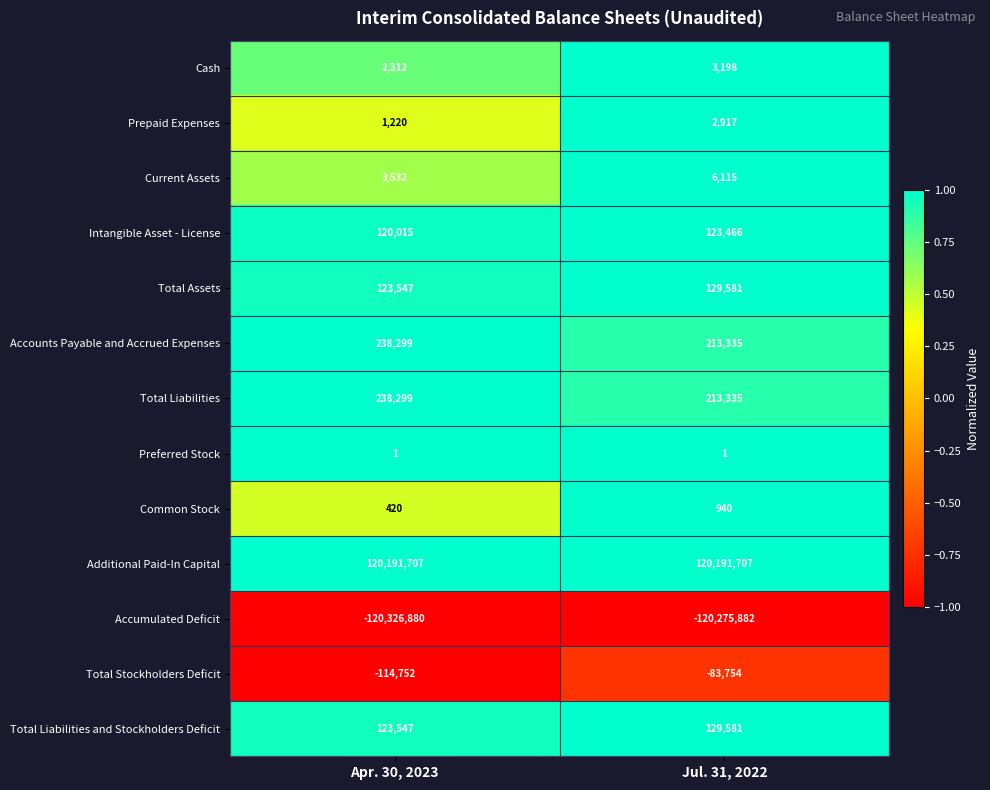

At which category is the sum across all series the highest?

Jul. 31, 2022